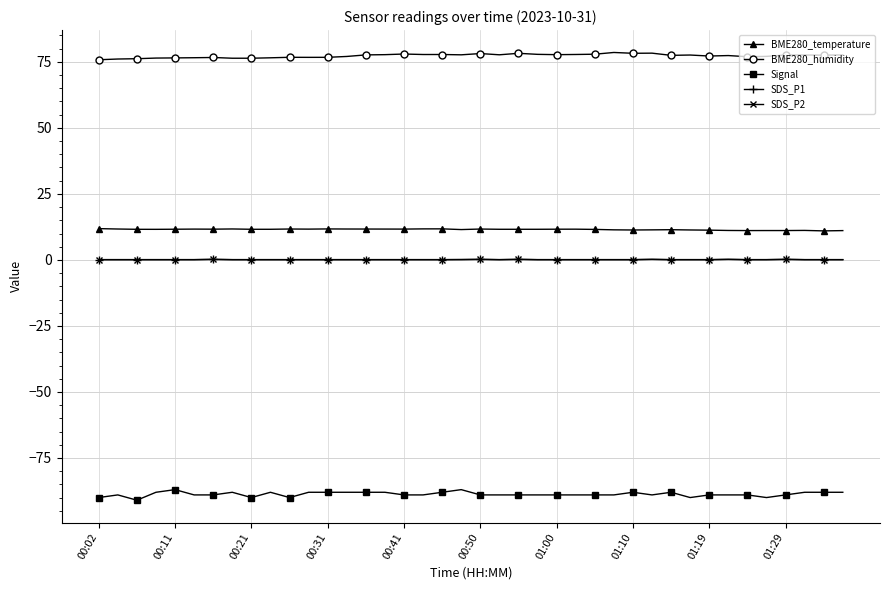

True or false: BME280_temperature and SDS_P1 cross at least once.

False